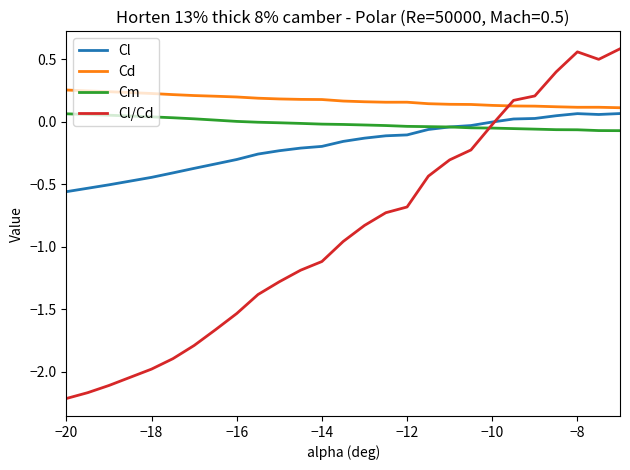

After their last crossing, which series has the higher values: Cl or Cl/Cd?

Cl/Cd